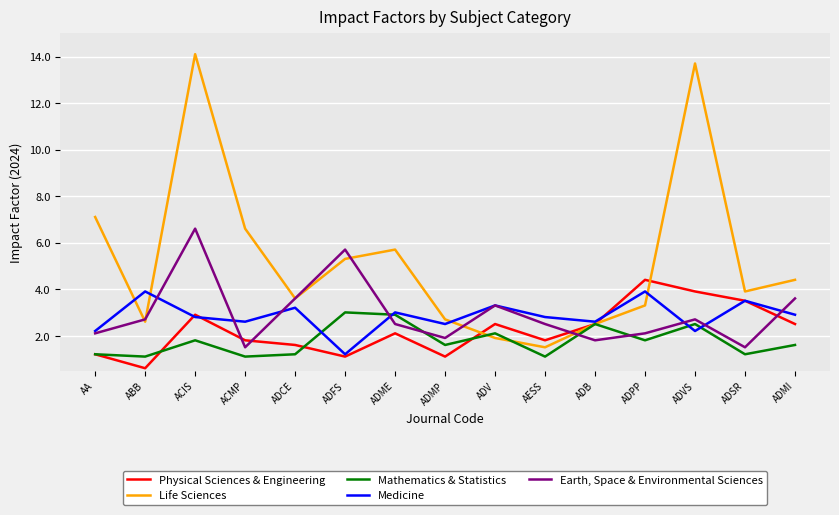

What position from the left is ACIS?

3